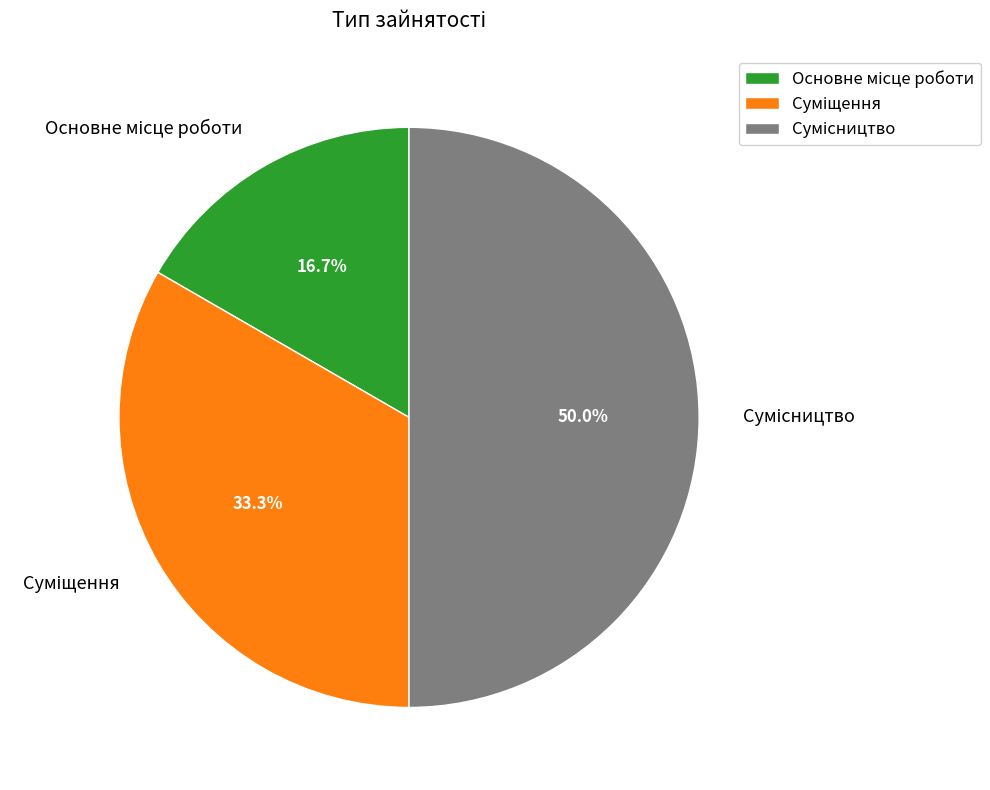

Is Основне місце роботи the majority of the pie?

No